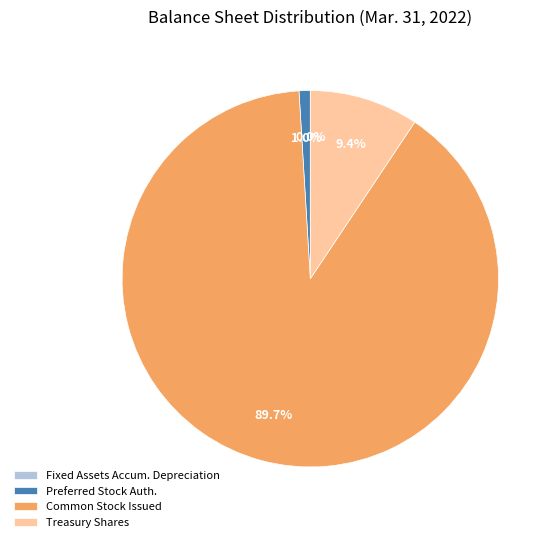

Which has a higher value, Treasury Shares or Preferred Stock Auth.?

Treasury Shares